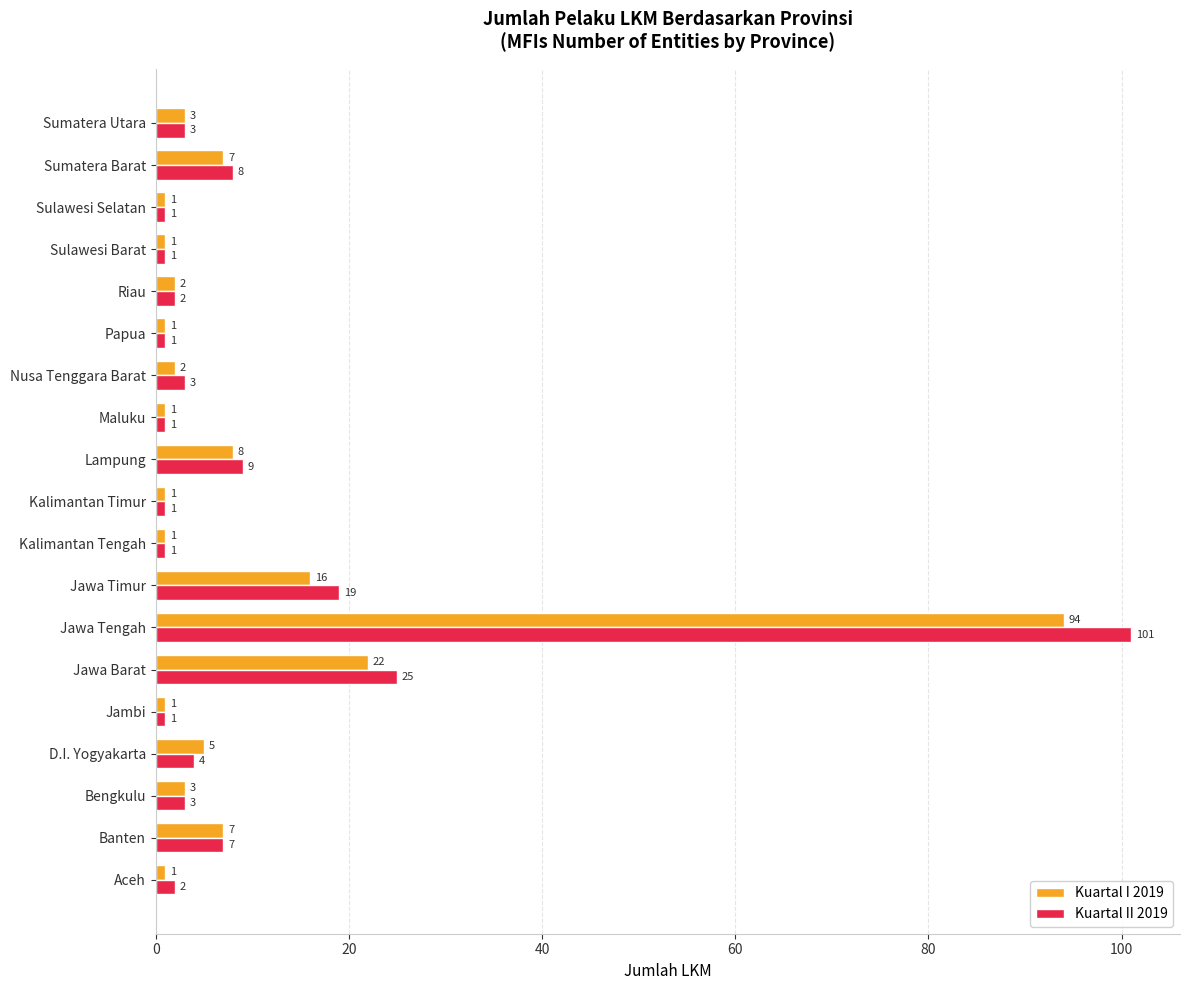

The Kuartal II 2019 series shows 3 at Sumatera Utara. True or false?

True